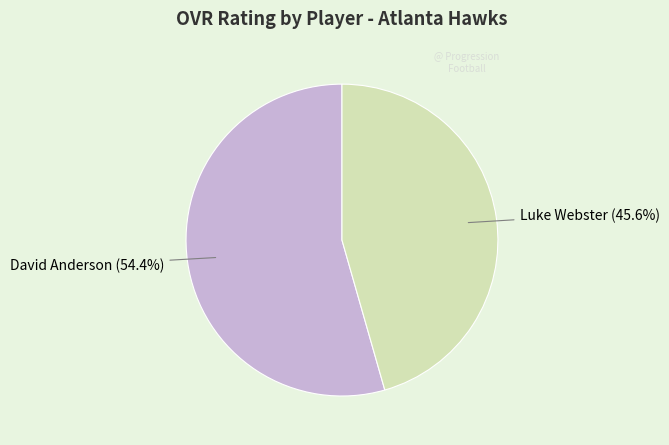

True or false: Luke Webster accounts for 55% of the total.

False